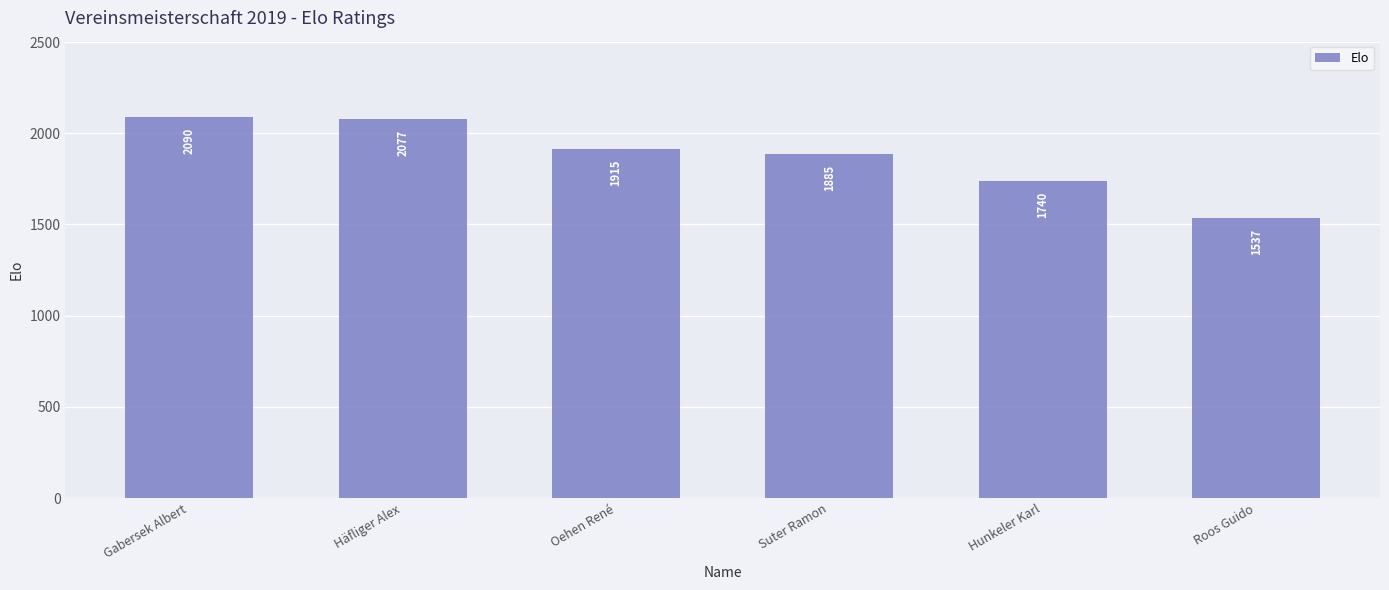

How many bars are there in total?

6